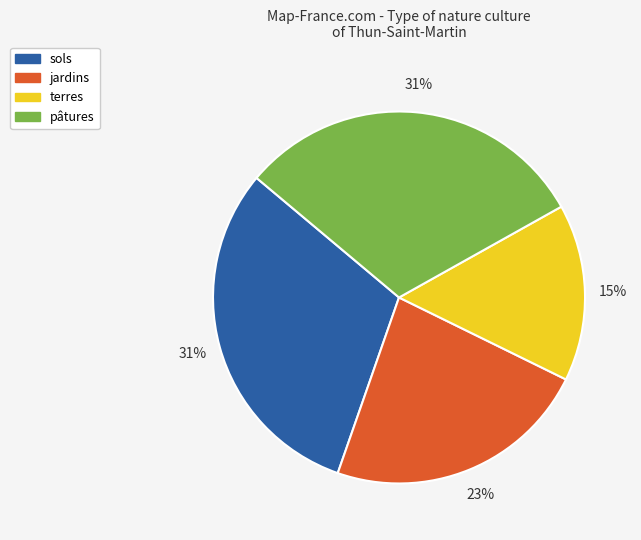

Which slice is the smallest?

terres